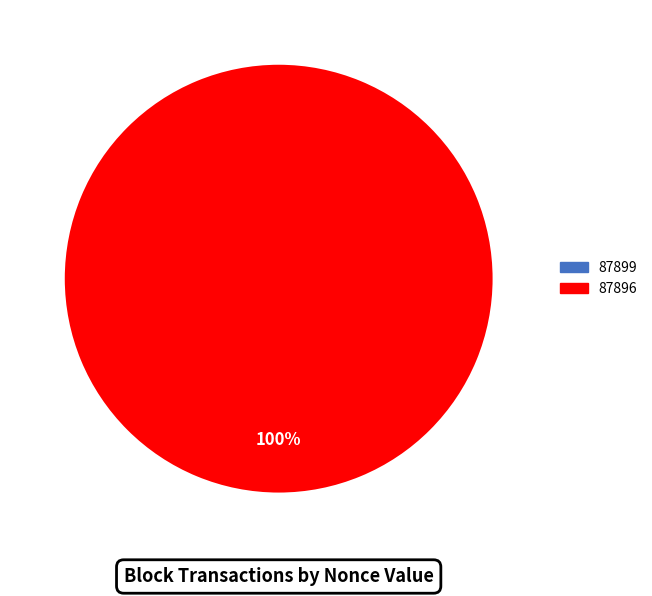

Count the number of slices in the pie.

2